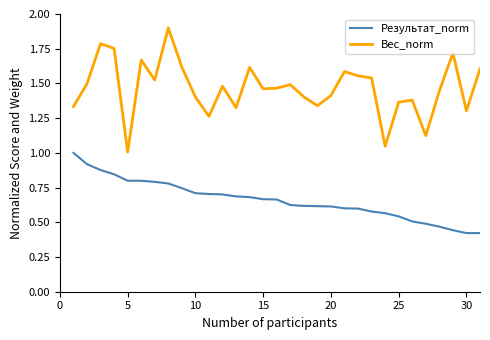

True or false: Вес_norm and Результат_norm intersect in this chart.

False